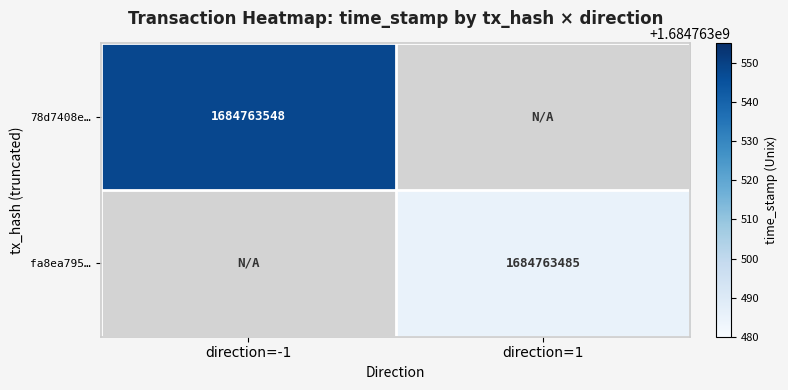

Which has a higher value, direction=1 or direction=-1?

direction=-1